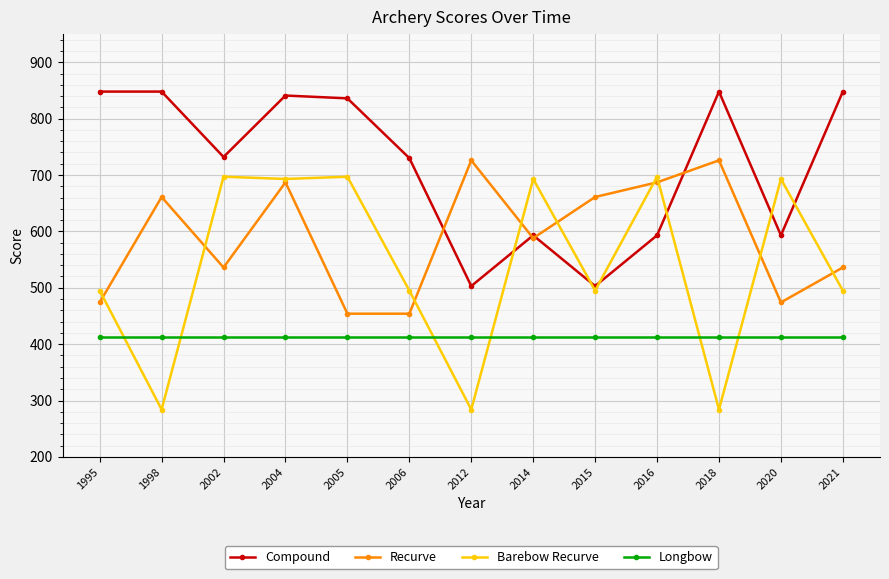

Which series changed the most between 1998 and 2018?

Recurve